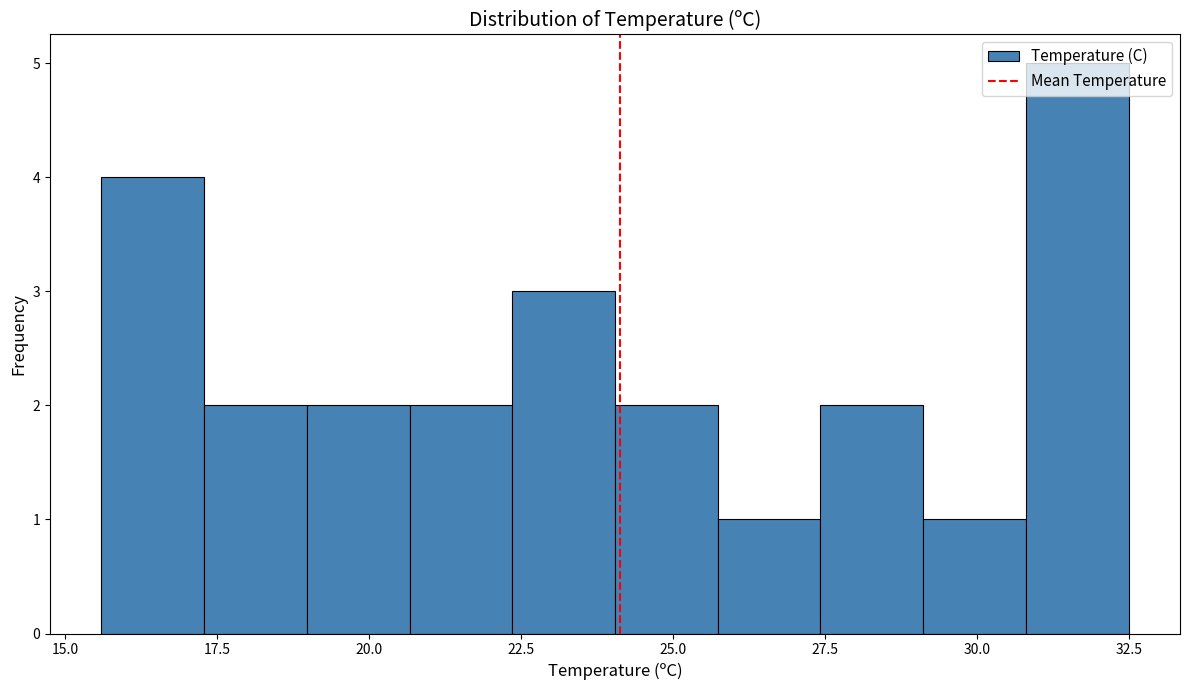

Read against the x-axis, roughly where is the centre of the tallest bar?

31.5